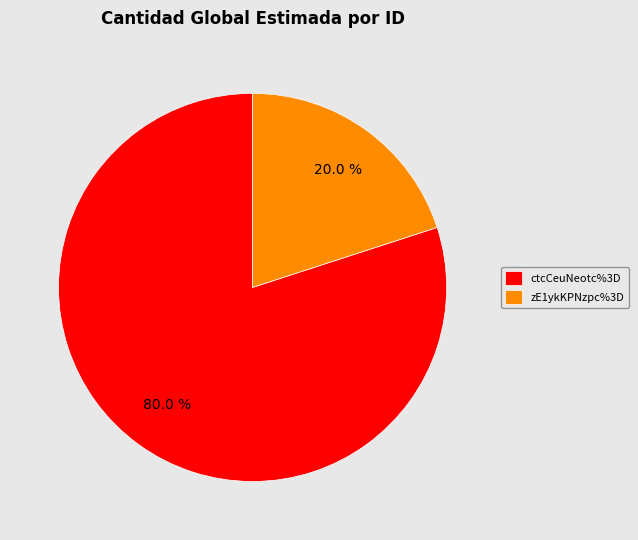

Rank the categories by value from highest to lowest.

ctcCeuNeotc%3D, zE1ykKPNzpc%3D